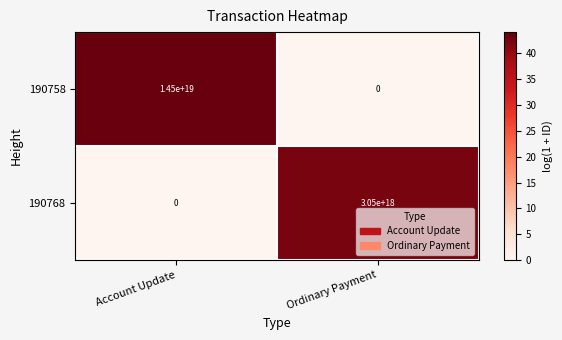

Which label corresponds to the largest value in the chart?

Account Update